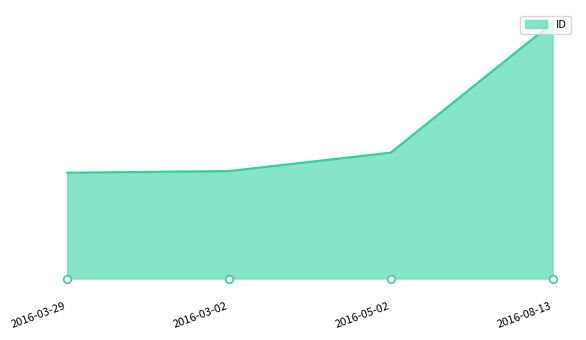

What is the change in value from 2016-03-29 to 2016-03-02?

+14